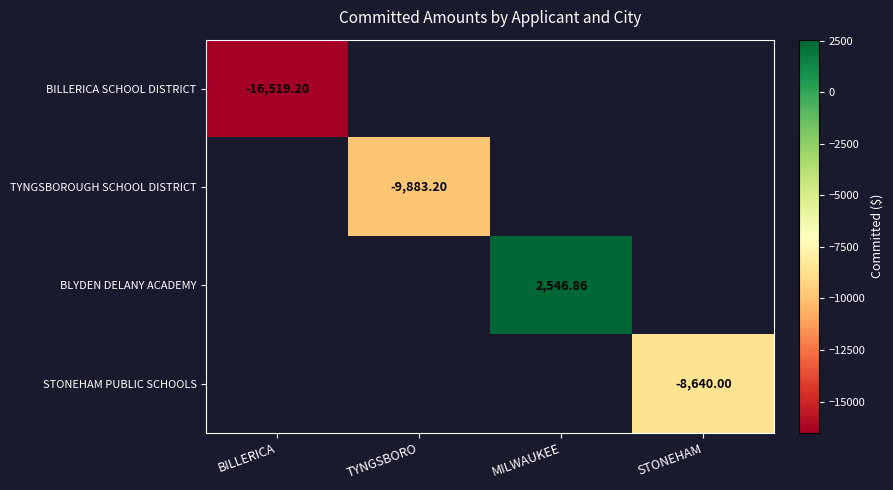

Between BILLERICA and TYNGSBORO, which is larger?

TYNGSBORO